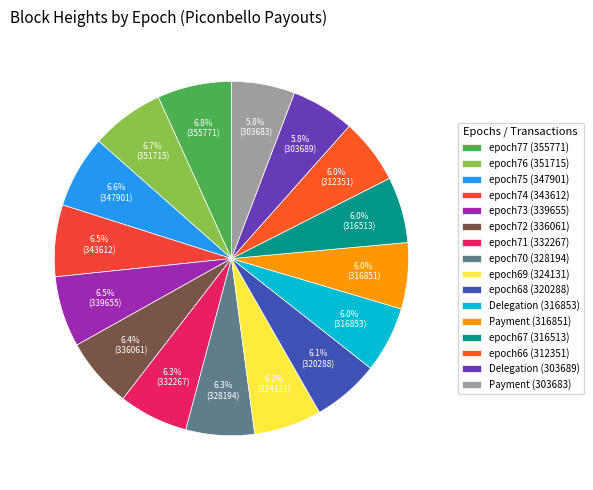

Combined, do epoch68 (320288) and epoch73 (339655) account for over 50%?

No